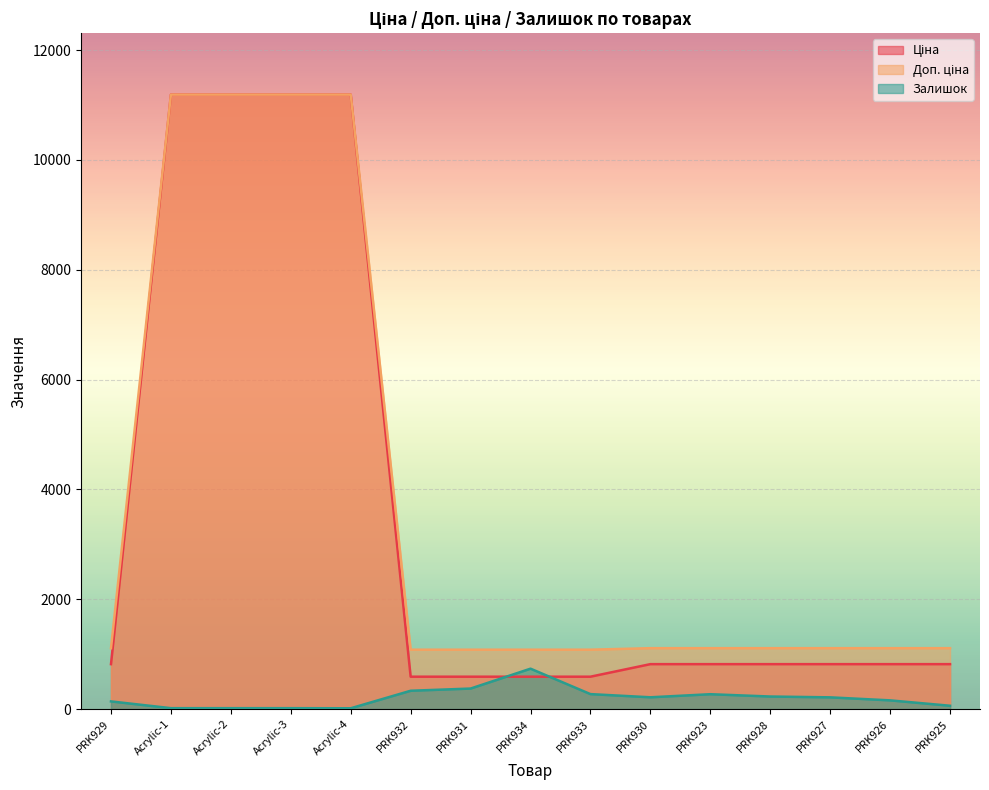

Reading left to right, transcribe all the data shown in this chart.

Ціна: 818.5	11188.2	11188.2	11188.2	11188.2	589.9	589.9	589.9	589.9	818.5	818.5	818.5	818.5	818.5	818.5
Доп. ціна: 1109.2	11188.2	11188.2	11188.2	11188.2	1081.7	1081.7	1081.7	1081.7	1109.2	1109.2	1109.2	1109.2	1109.2	1109.2
Залишок: 140.0	17.0	17.0	17.0	15.0	334.0	374.0	736.0	273.0	215.0	271.0	229.0	214.0	159.0	61.0